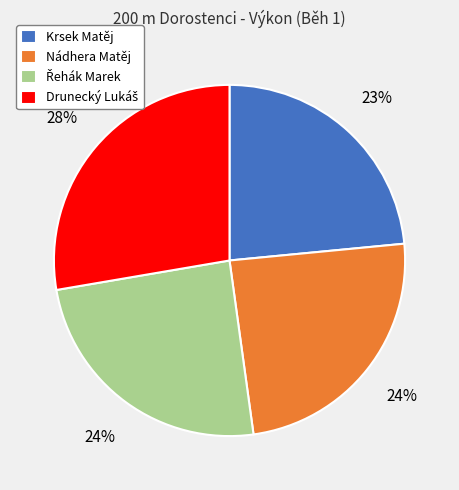

Is there a majority slice in this chart?

No